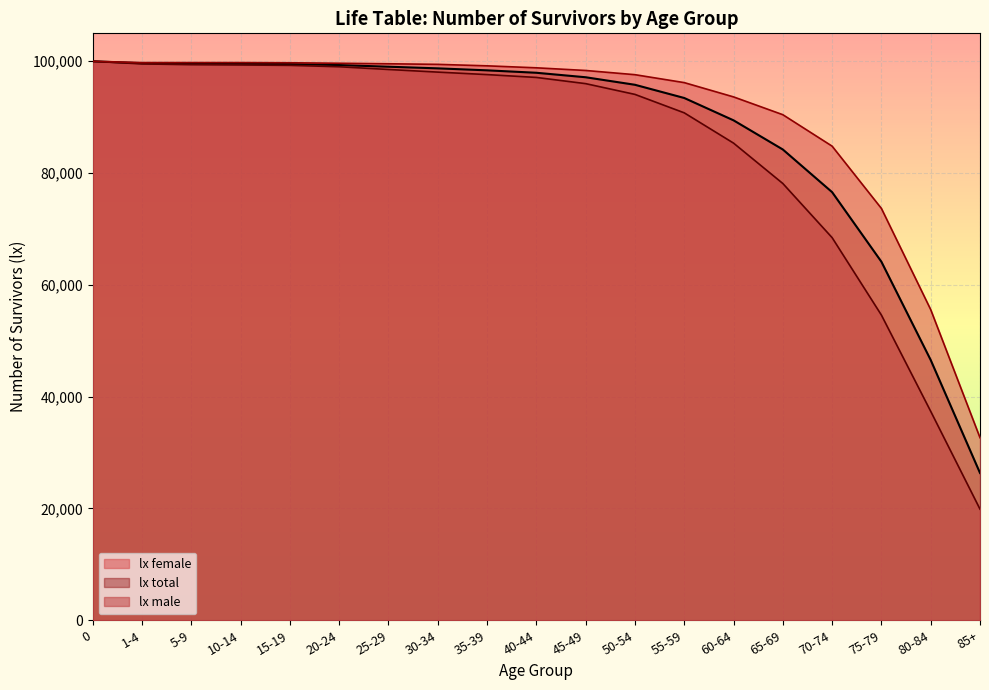

Reading left to right, what are all the values shown in this chart?

lx total: 0=100000.0	1-4=99649.1	5-9=99576.3	10-14=99548.6	15-19=99498.0	20-24=99326.0	25-29=99028.3	30-34=98736.0	35-39=98380.5	40-44=97946.8	45-49=97143.9	50-54=95798.1	55-59=93435.3	60-64=89439.5	65-69=84221.6	70-74=76590.0	75-79=64138.2	80-84=46557.8	85+=26350.2
lx male: 0=100000.0	1-4=99532.5	5-9=99391.4	10-14=99337.4	15-19=99272.0	20-24=99023.0	25-29=98534.3	30-34=98063.2	35-39=97619.8	40-44=97111.1	45-49=96001.3	50-54=94077.8	55-59=90778.9	60-64=85363.3	65-69=78138.1	70-74=68449.9	75-79=54594.7	80-84=37377.7	85+=19880.2
lx female: 0=100000.0	1-4=99769.1	5-9=99769.1	10-14=99769.1	15-19=99734.2	20-24=99644.9	25-29=99554.2	30-34=99449.9	35-39=99186.4	40-44=98832.8	45-49=98355.9	50-54=97603.9	55-59=96184.1	60-64=93630.3	65-69=90444.4	70-74=84817.2	75-79=73674.9	80-84=55574.7	85+=32659.2